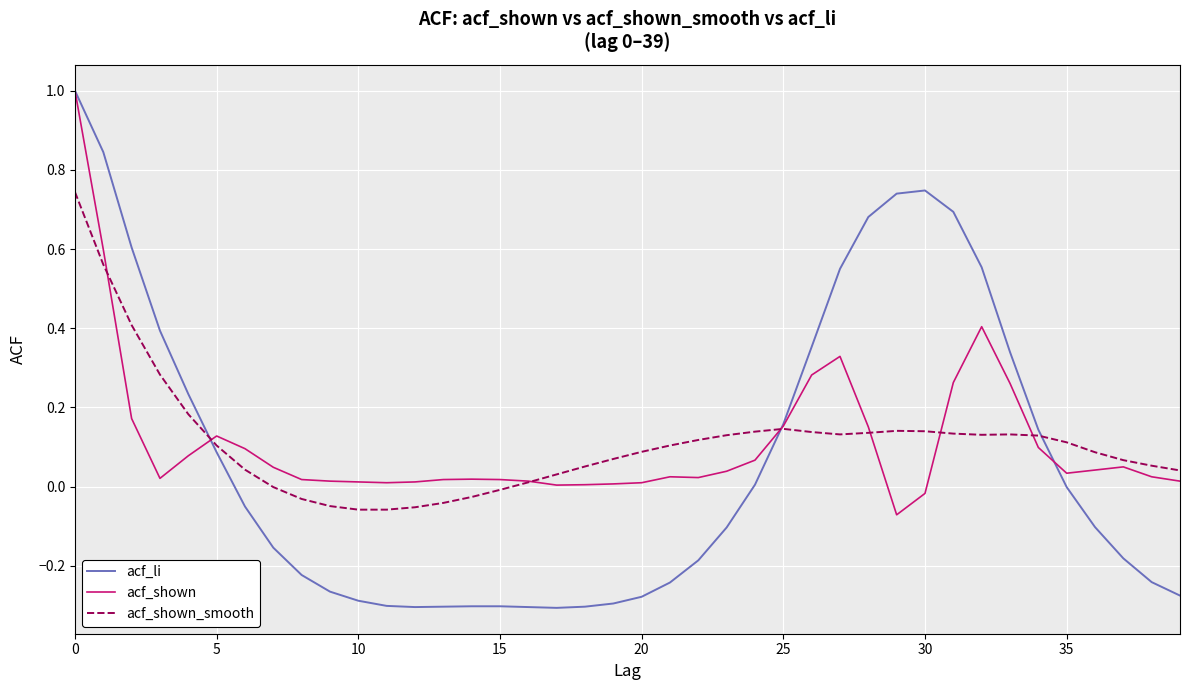

Which series has the widest spread of values?

acf_li